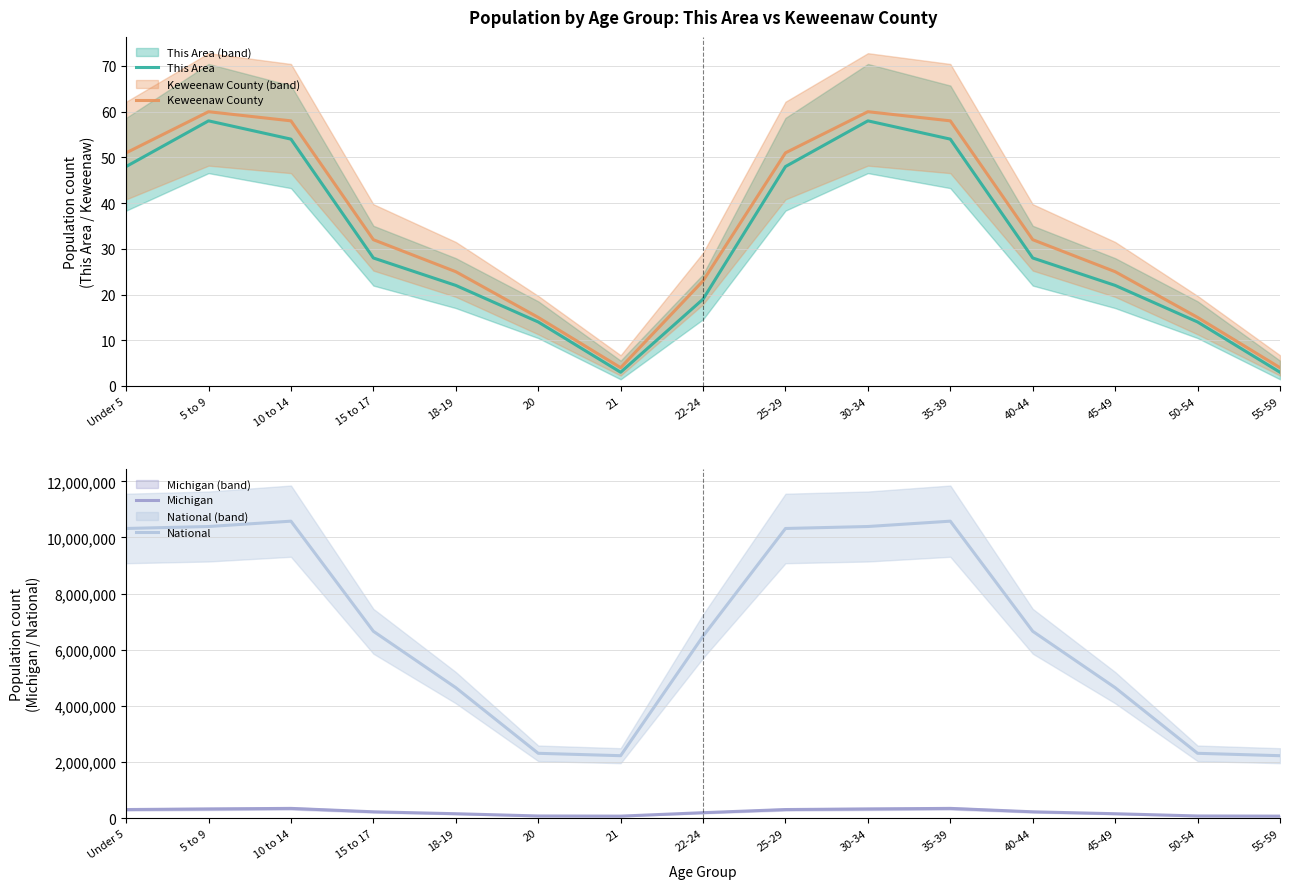

The value of Michigan at 40-44 is 80313. True or false?

False